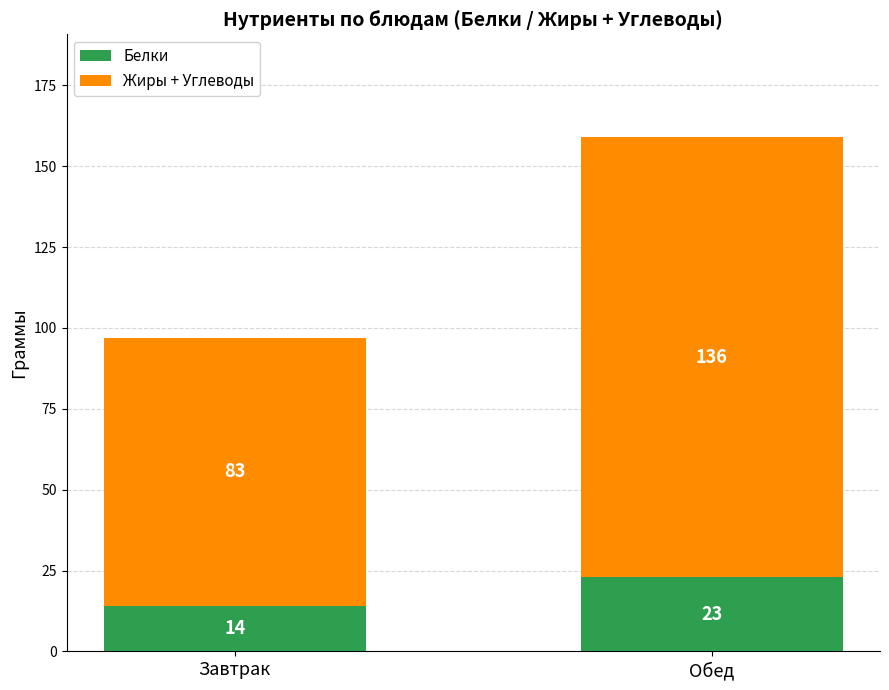

Reading left to right, transcribe the values for Белки.

Завтрак=14	Обед=23